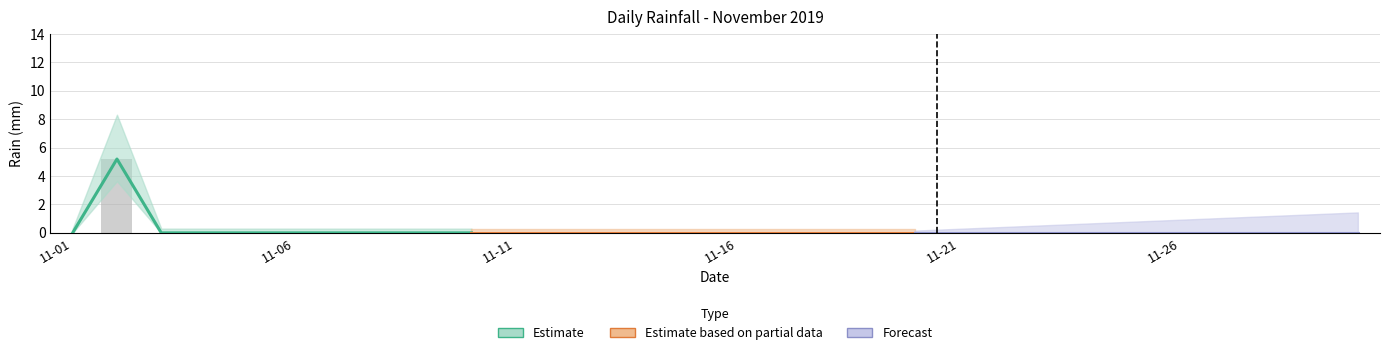

List the labels in order of value, smallest first.

2019-11-01, 2019-11-03, 2019-11-04, 2019-11-05, 2019-11-06, 2019-11-07, 2019-11-08, 2019-11-09, 2019-11-10, 2019-11-11, 2019-11-12, 2019-11-13, 2019-11-14, 2019-11-15, 2019-11-16, 2019-11-17, 2019-11-18, 2019-11-19, 2019-11-20, 2019-11-21, 2019-11-22, 2019-11-23, 2019-11-24, 2019-11-25, 2019-11-26, 2019-11-27, 2019-11-28, 2019-11-29, 2019-11-30, 2019-11-02